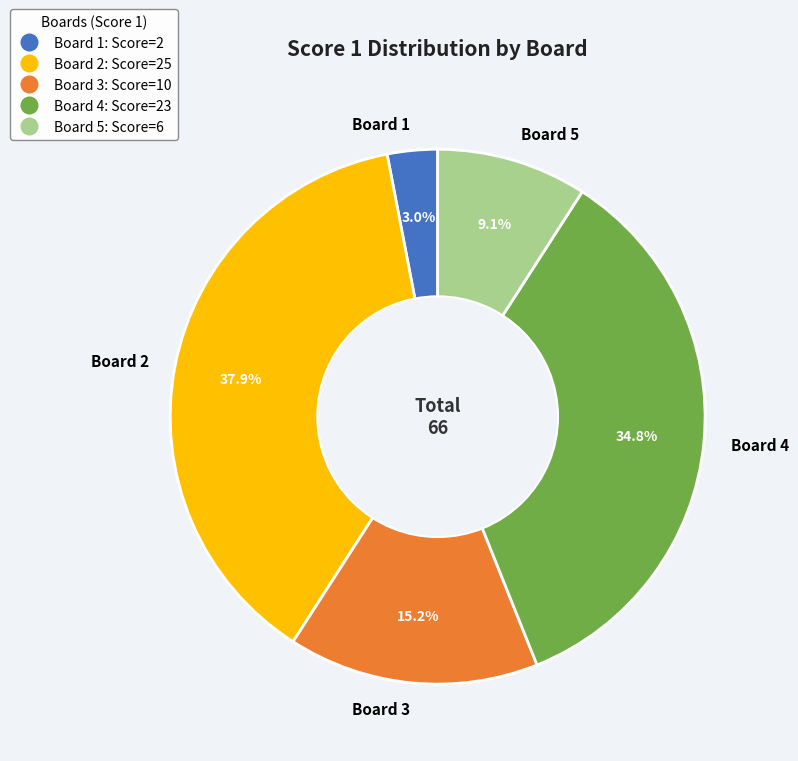

Combined, do Board 2 and Board 3 account for over 50%?

Yes